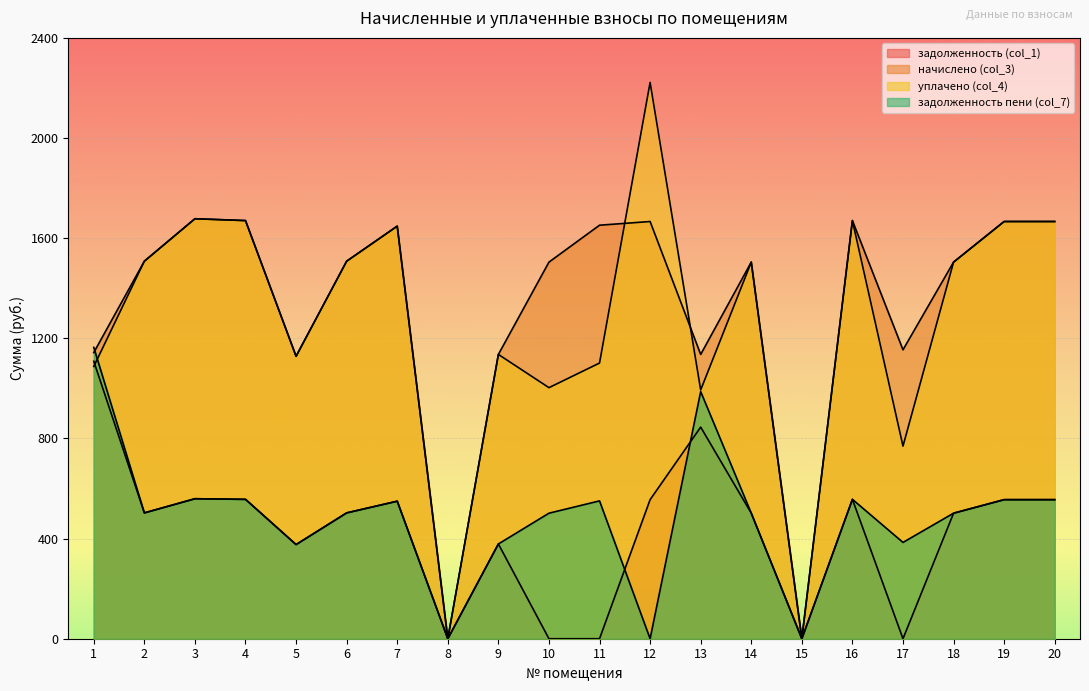

What is the value of the уплачено (col_4) point at the 1st from the left?

1087.5